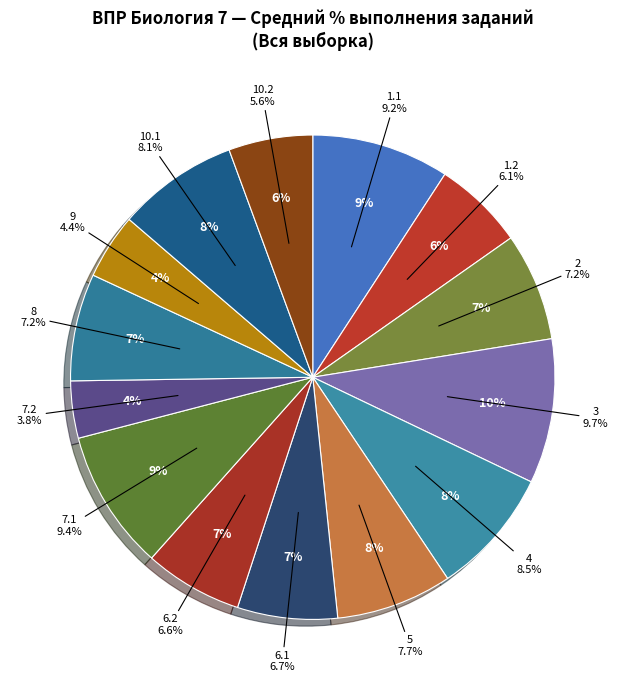

Is it true that 1.2 is 6% of the pie?

True